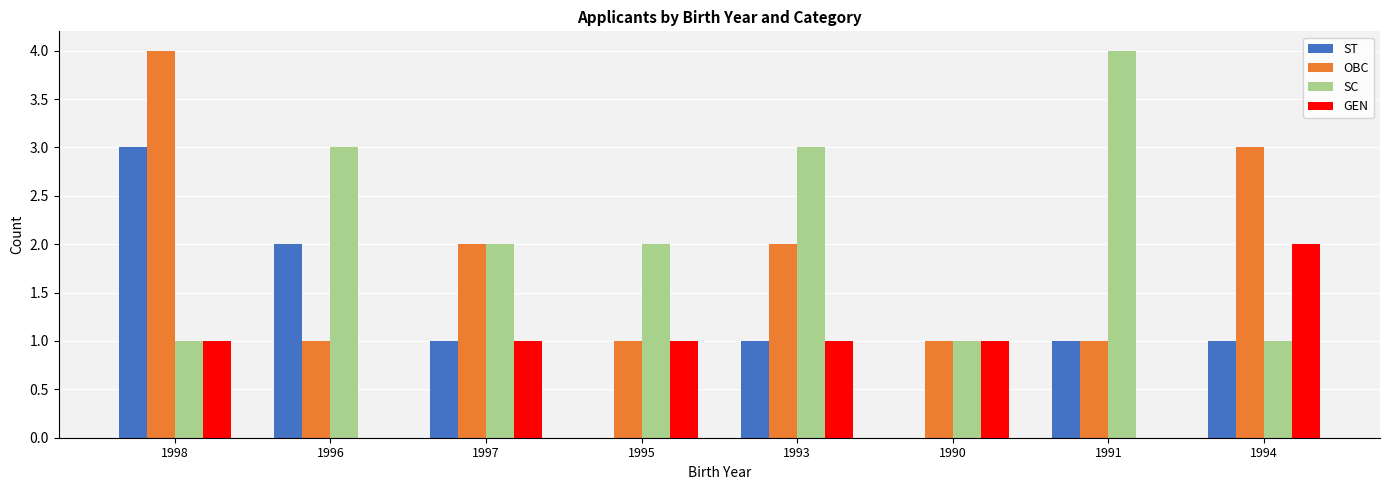

Is it true that SC equals 2 at 1997?

True